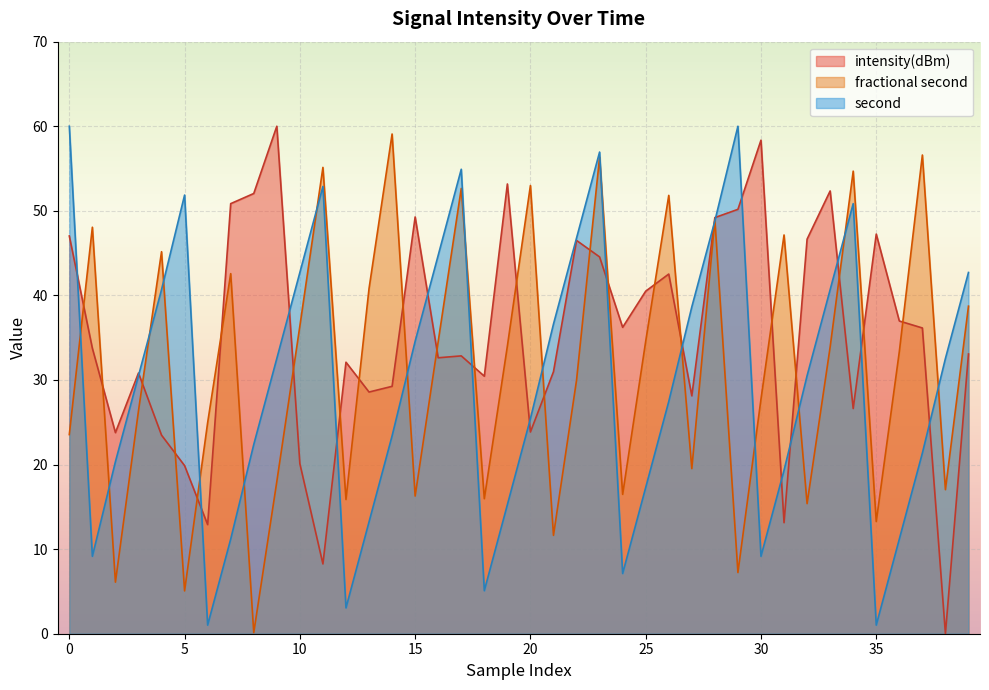

Which series has the largest total across all categories?

intensity(dBm)